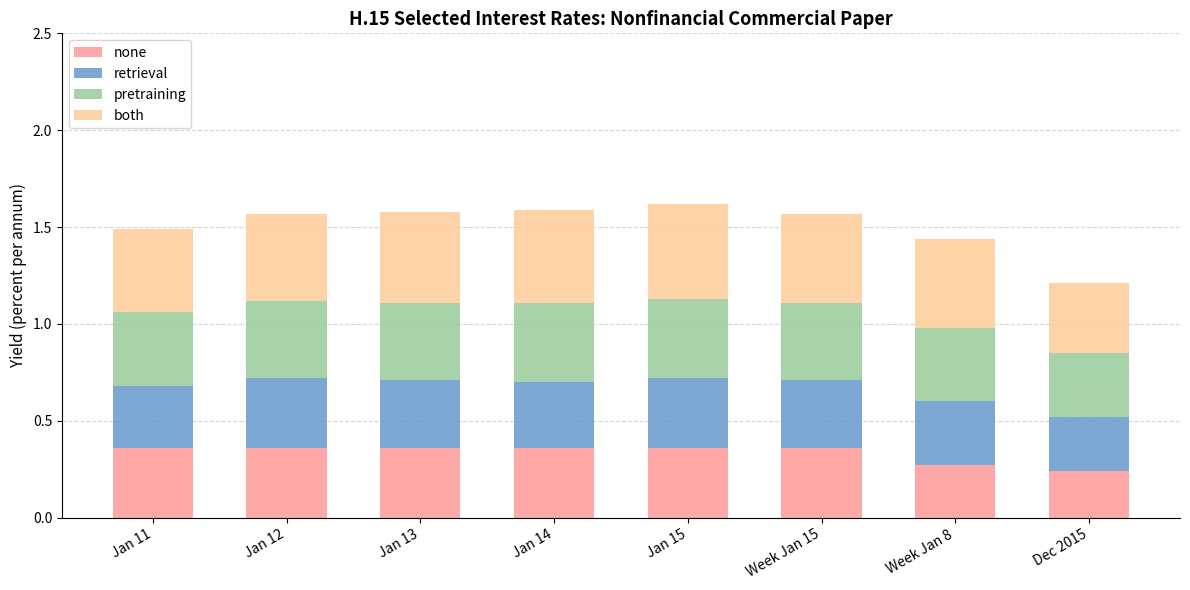

What are all the series names shown in the legend?

none, retrieval, pretraining, both